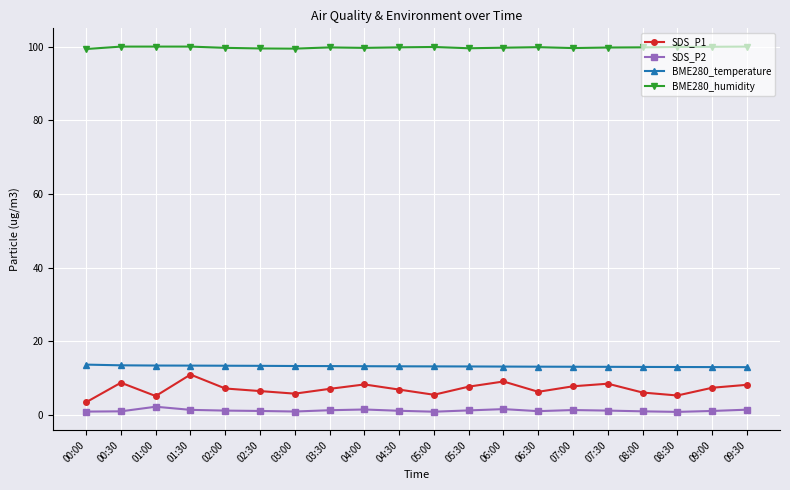

How many lines are shown in the chart?

4